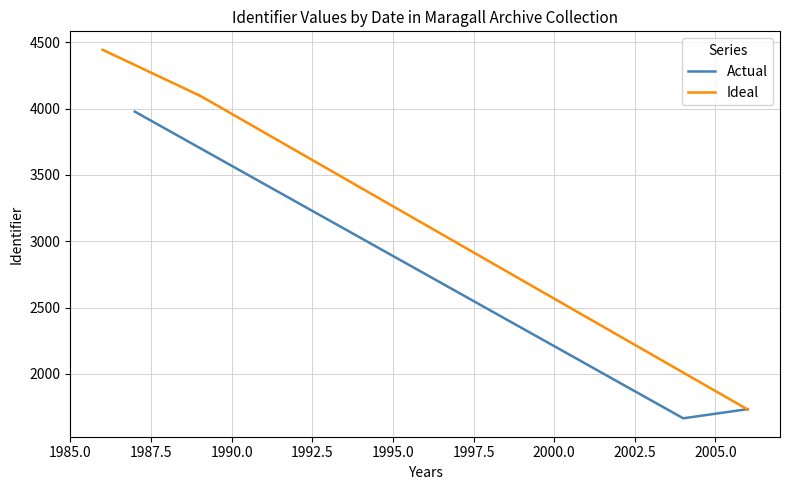

How many values in the Ideal series are below 3977?

2